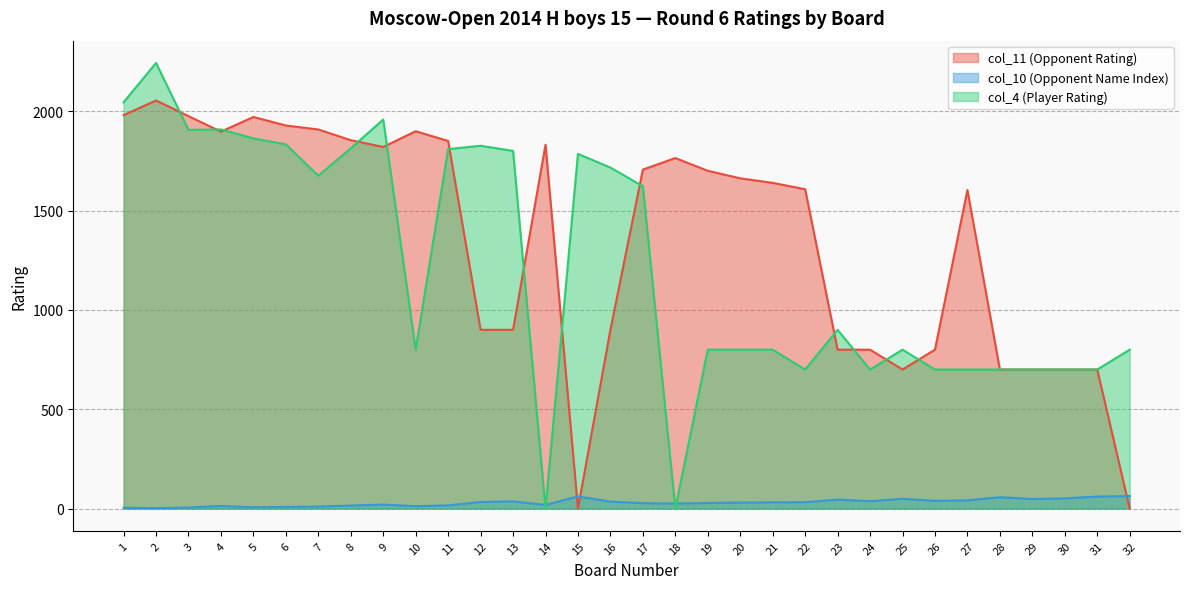

Where does the col_11 (Opponent Rating) series first go above 1663?

1